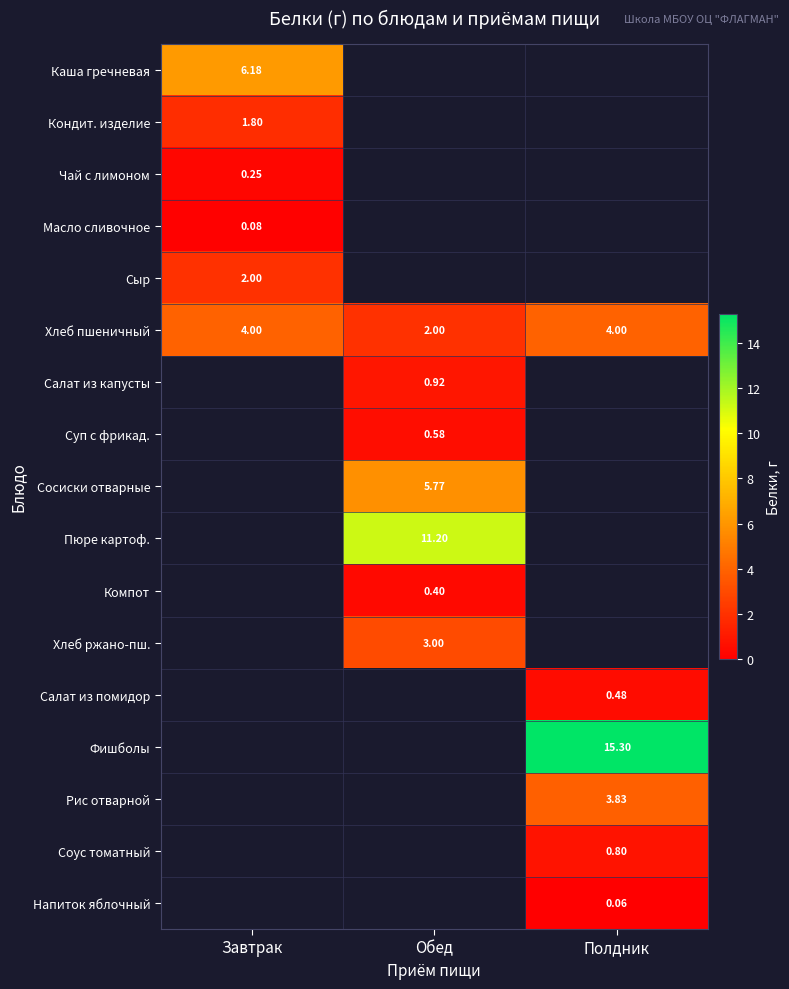

How many values in the row_10 series exceed 0?

1